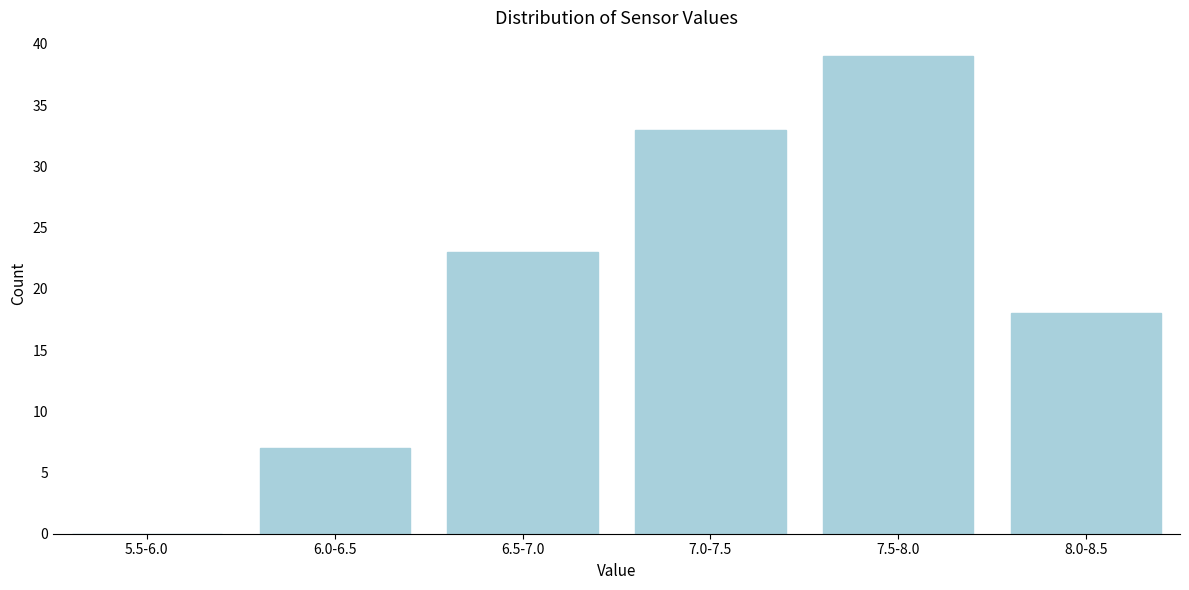

Reading right to left, extract all data points from this chart.

8.0-8.5=18	7.5-8.0=39	7.0-7.5=33	6.5-7.0=23	6.0-6.5=7	5.5-6.0=0